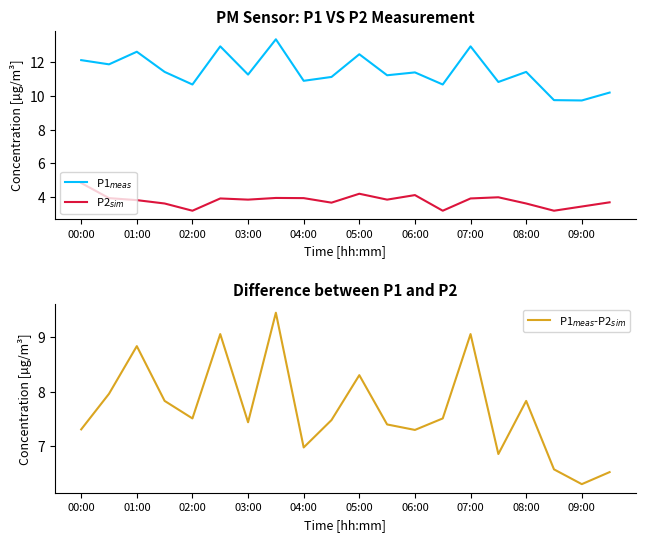

True or false: P1$_{meas}$ and P1$_{meas}$-P2$_{sim}$ cross at least once.

False